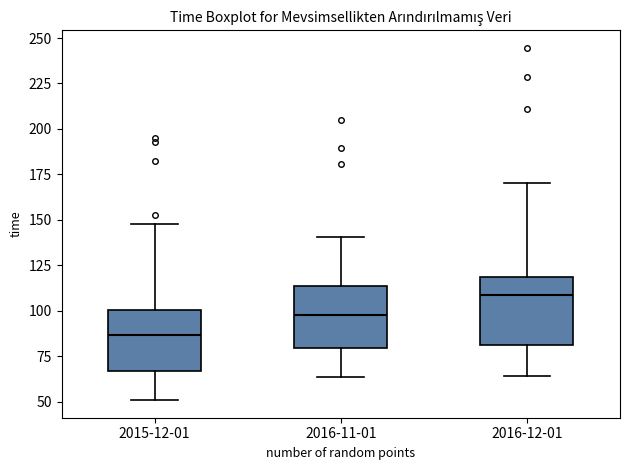

Where is the upper edge of the box for 2016-11-01 on the y-axis? The values are not printed on the chart, so give them approximately, as read against the axis.

115